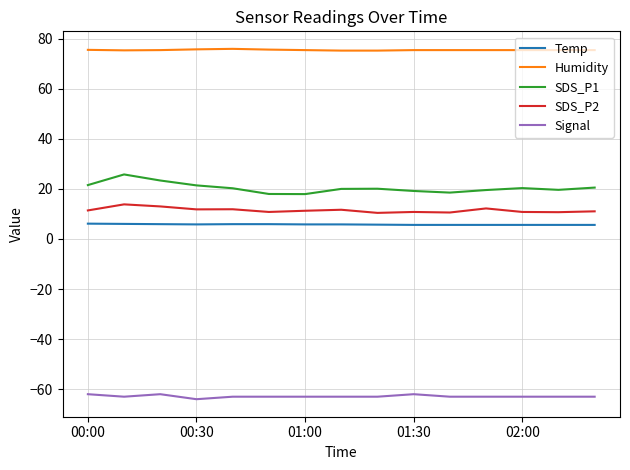

What is the smallest value displayed?

-64.0